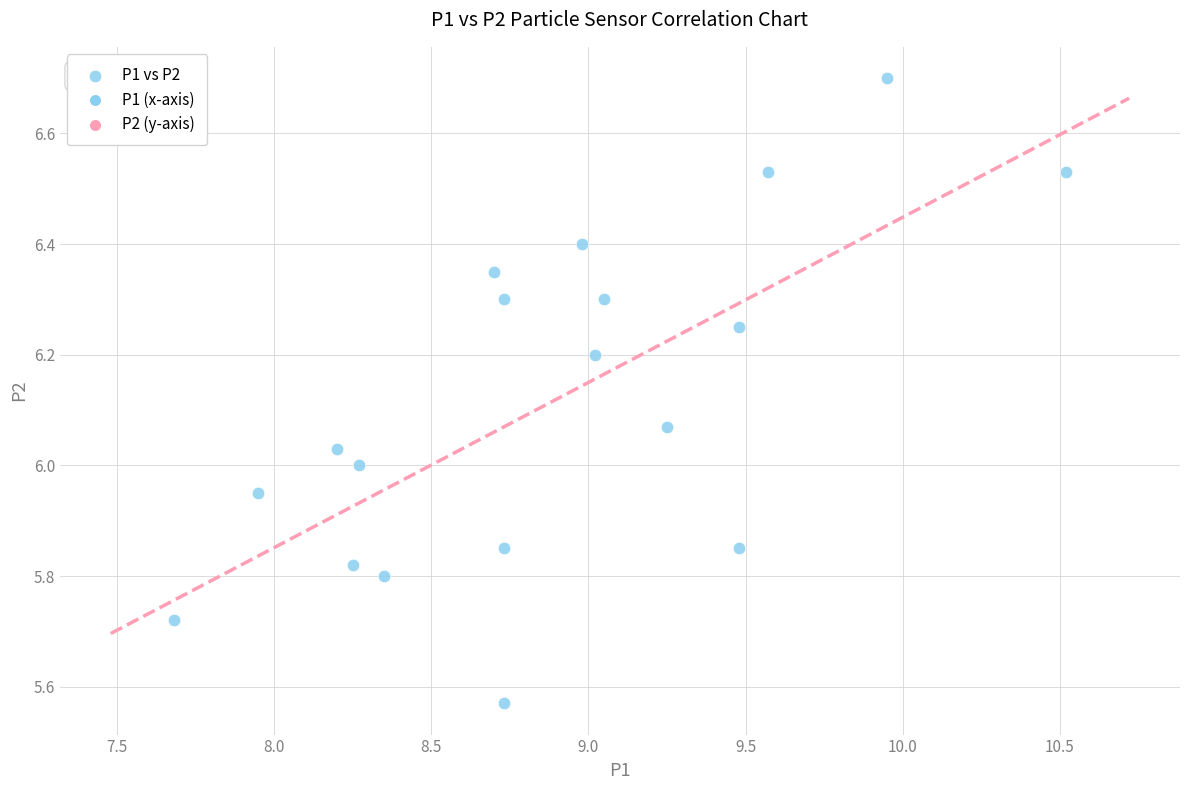

What is the range of X values (max minus min)?

2.8